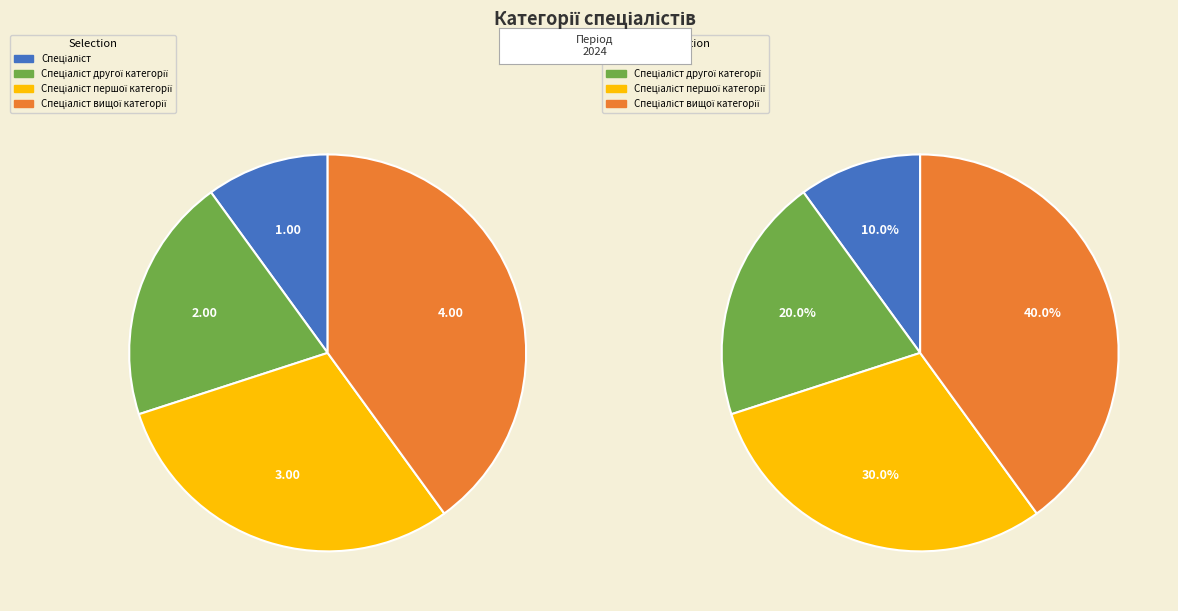

How many segments does this pie chart have?

4